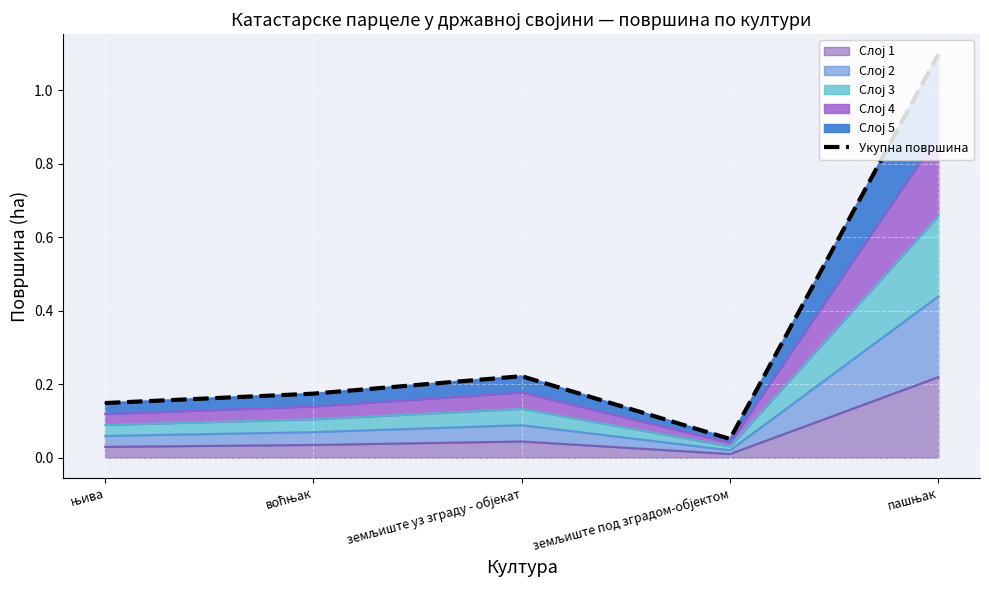

Where is the data nearest to the value 0?

земљиште под зградом-објектом